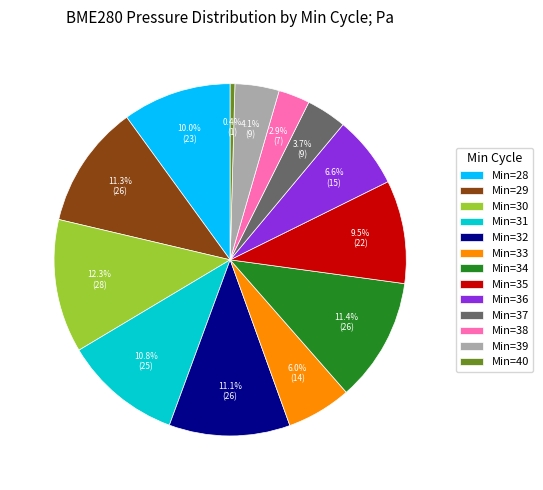

Is there a majority slice in this chart?

No